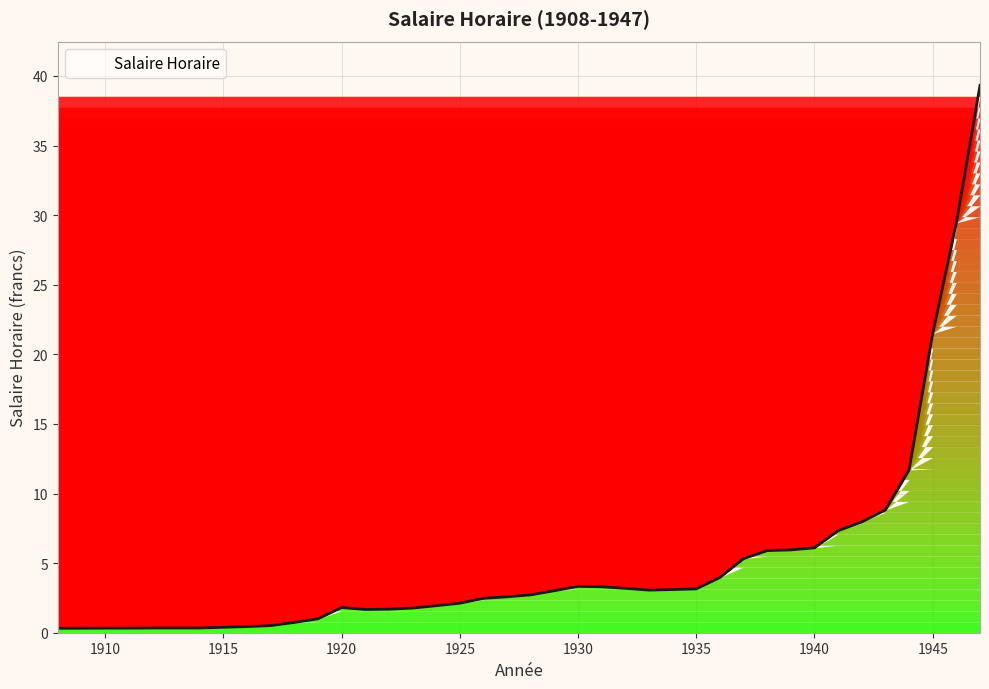

What is the greatest value displayed?

39.3